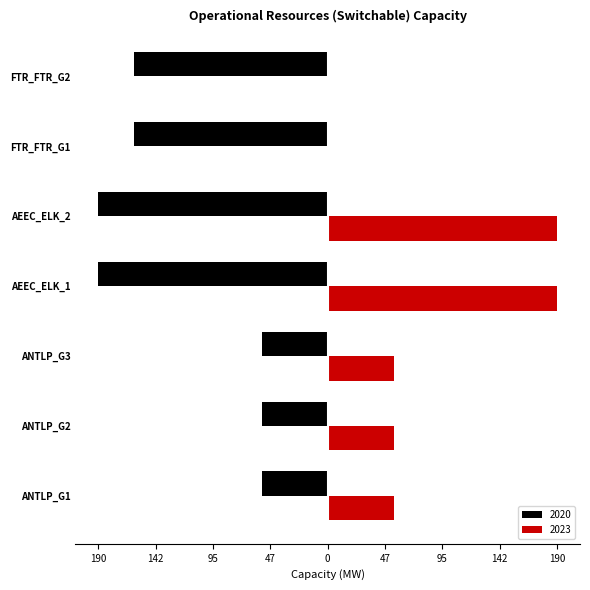

What are all the series names shown in the legend?

2020, 2023